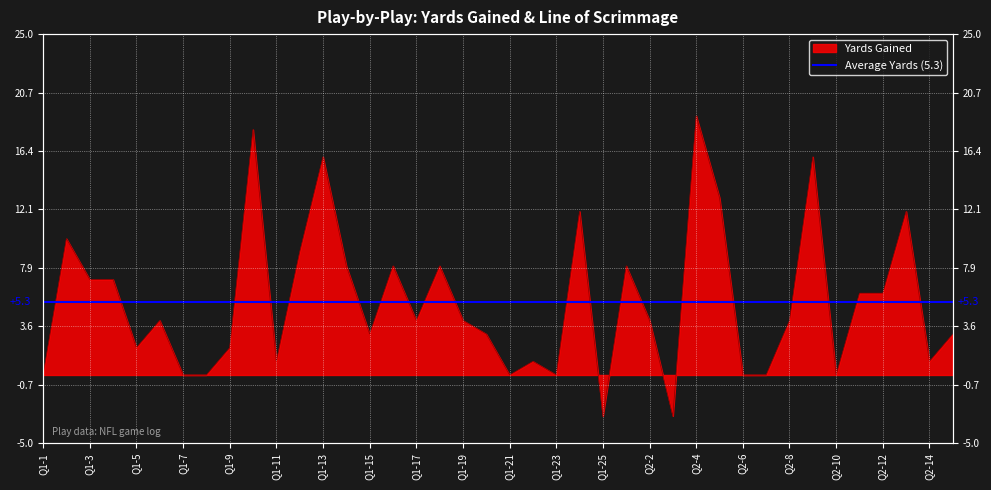

Where is the first local maximum?

Q1-2